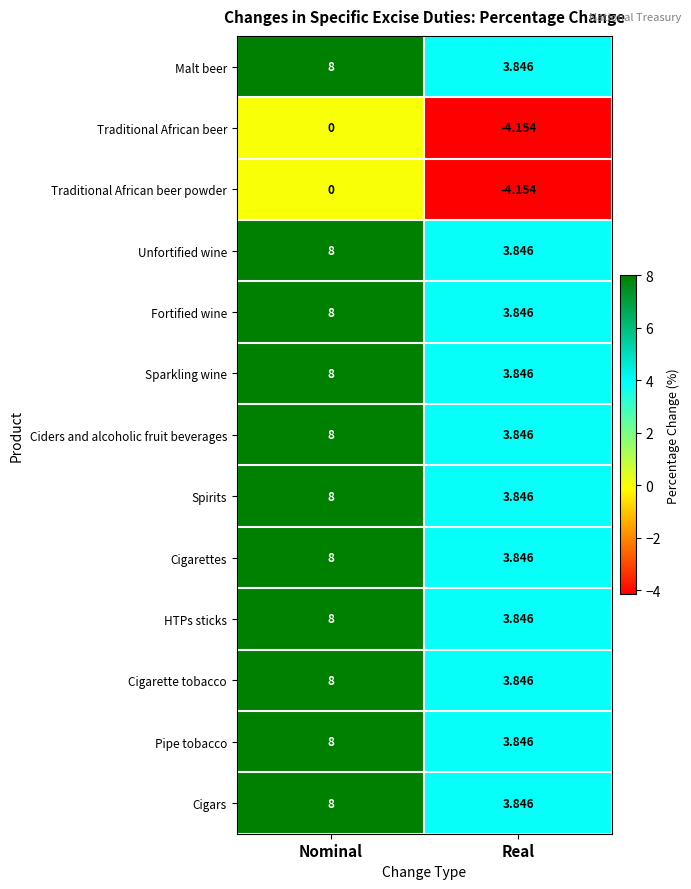

Where is Ciders and alcoholic fruit beverages nearest to the value 5?

Real